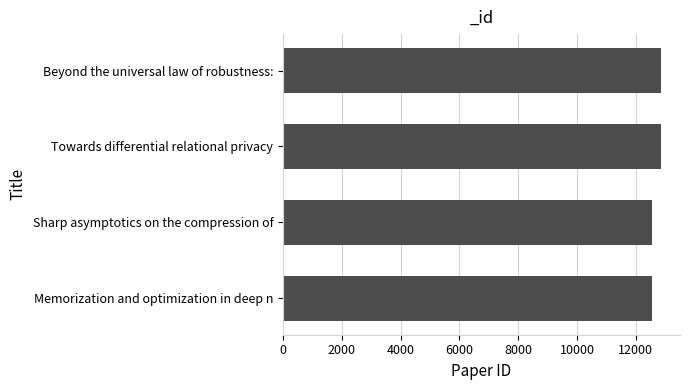

What is the sum of all values?

50794